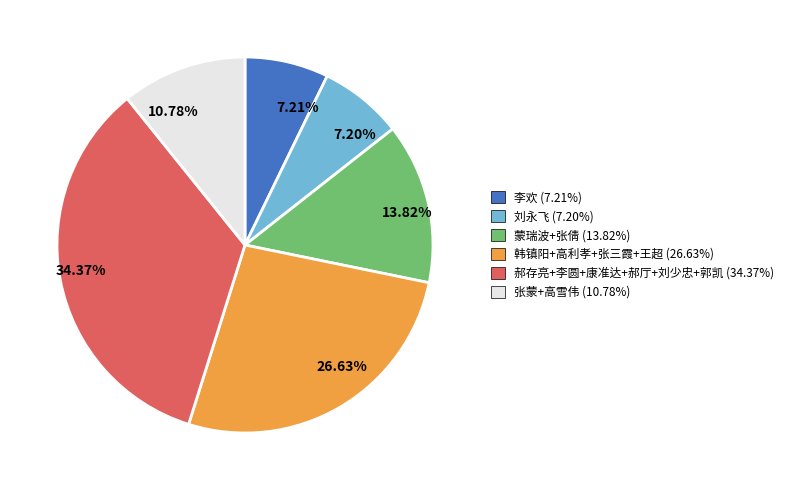

Which has a higher value, 10.78% or 7.20%?

10.78%